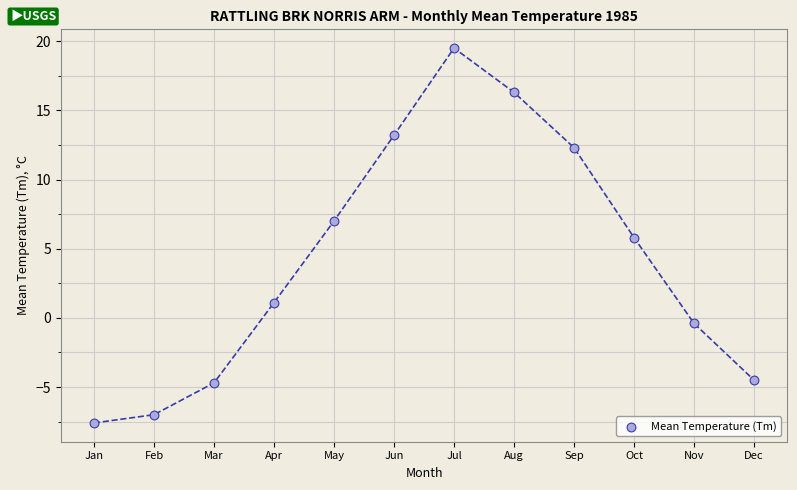

What is the range of Y values (max minus min)?

27.1